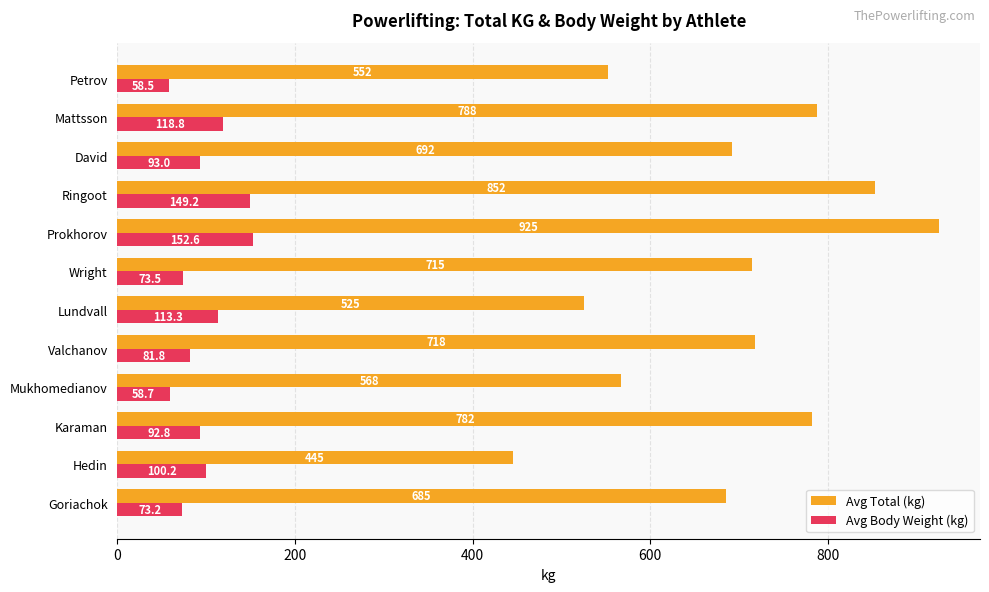

At which category is the sum across all series the highest?

Prokhorov